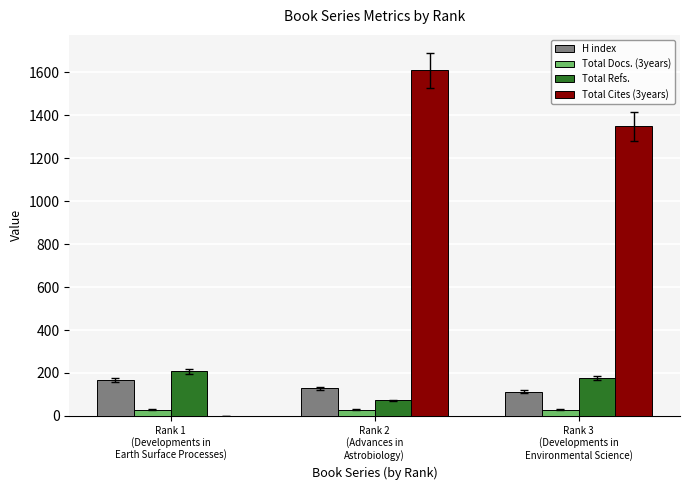

What is the maximum value for Total Refs.?

208